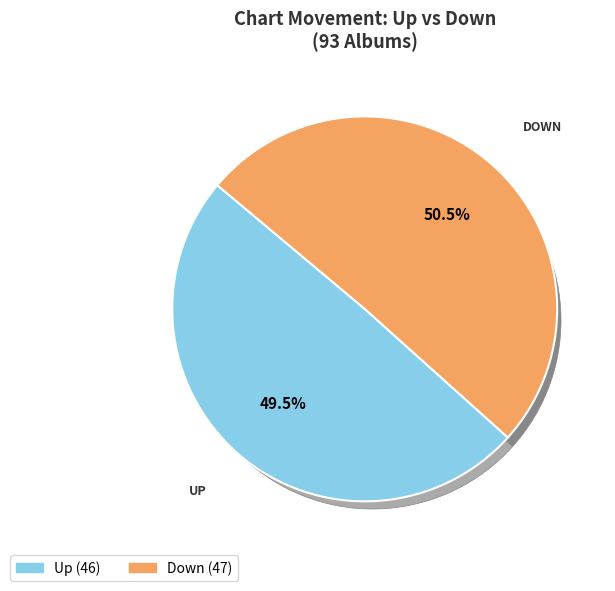

What is the smallest slice in the pie chart?

up